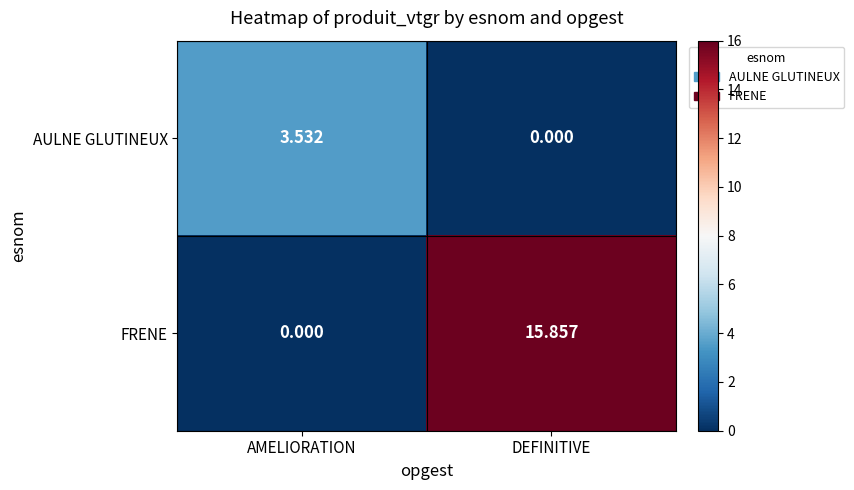

List the series in order of their overall mean, highest first.

FRENE, AULNE GLUTINEUX